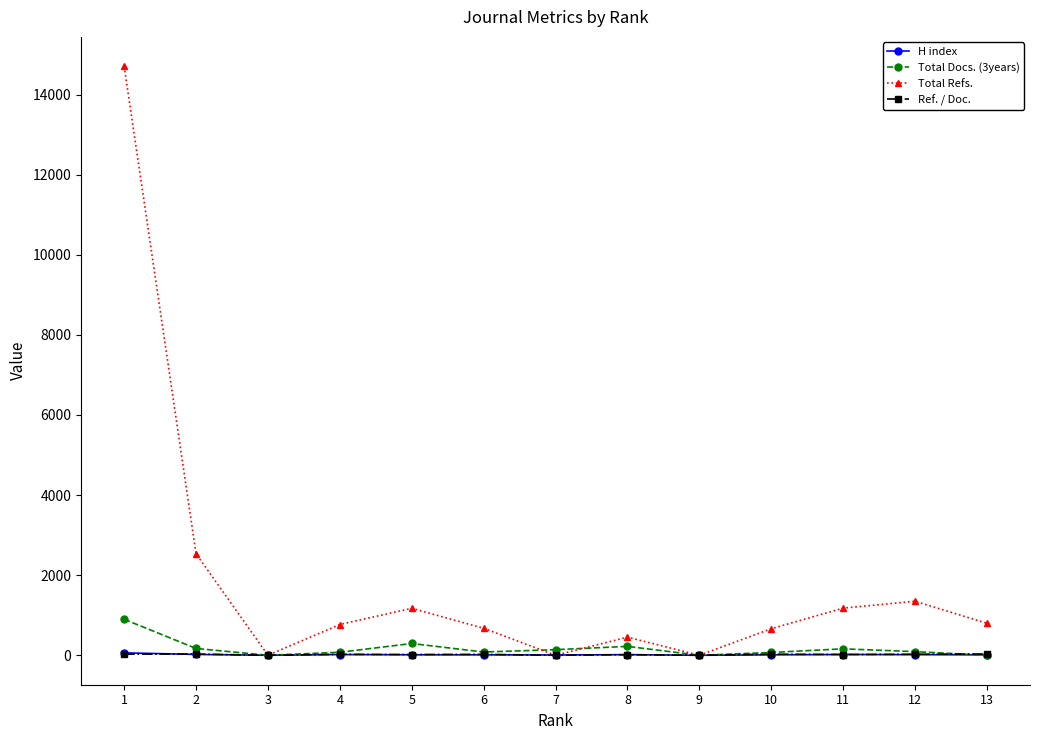

At which label does Total Refs. reach its peak?

1